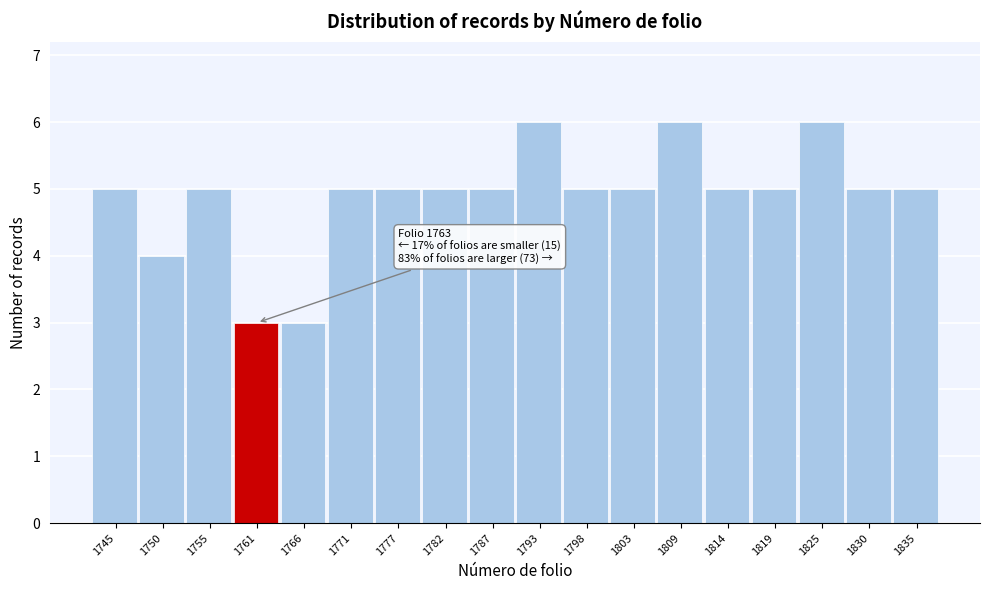

Reading right to left, transcribe all the data shown in this chart.

1835=5	1830=5	1825=6	1819=5	1814=5	1809=6	1803=5	1798=5	1793=6	1787=5	1782=5	1777=5	1771=5	1766=3	1761=3	1755=5	1750=4	1745=5